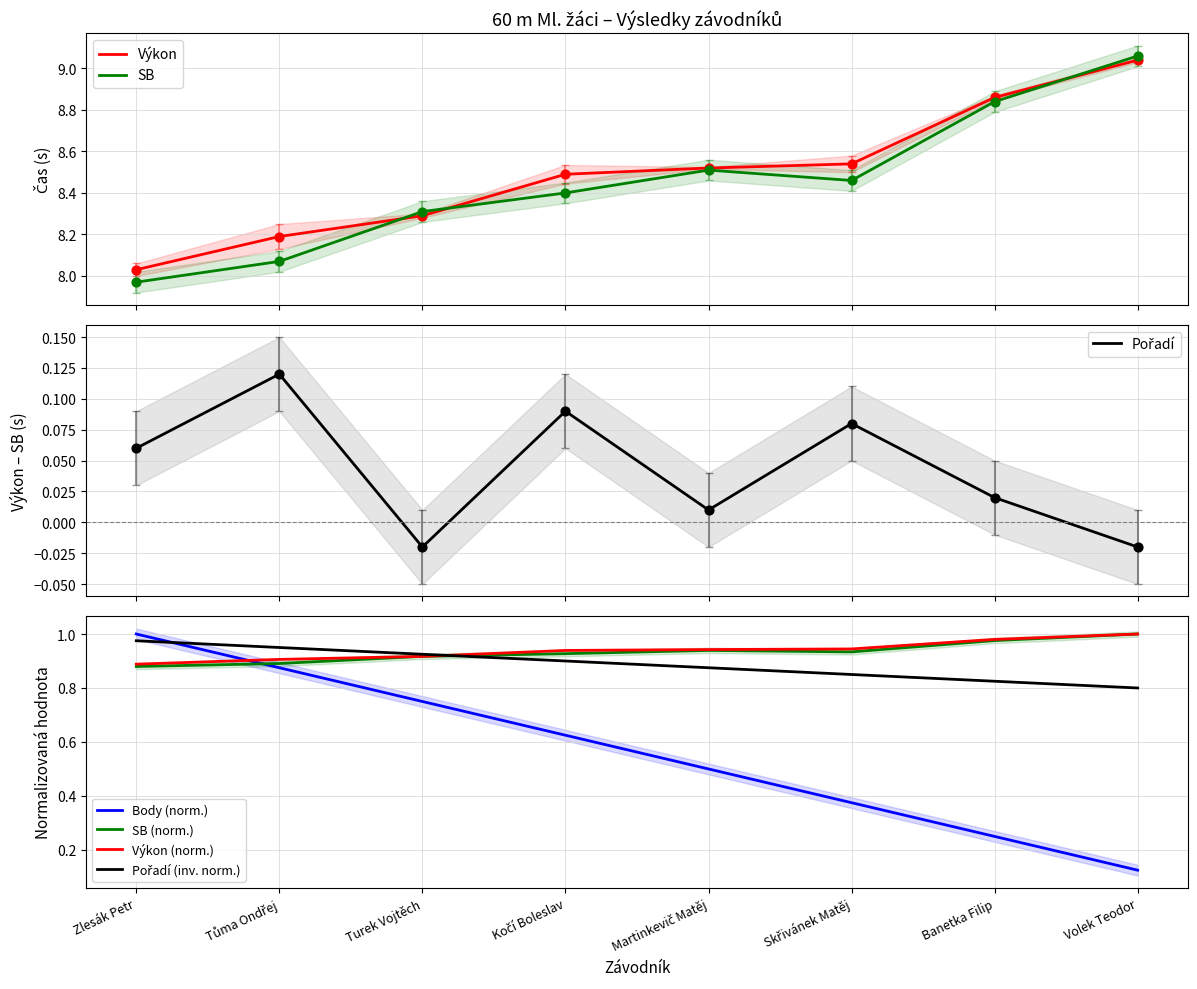

At which category is the sum across all series the highest?

Volek Teodor